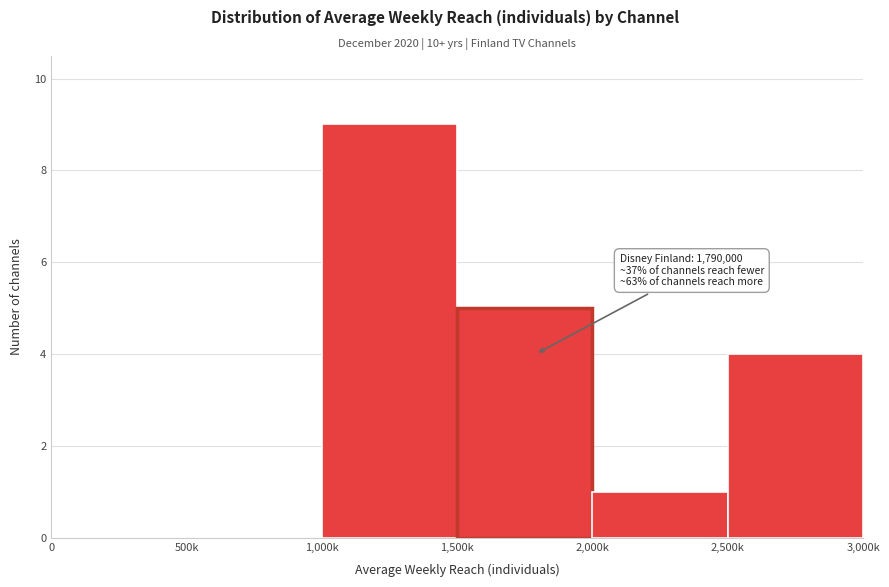

Reading left to right, transcribe all the data shown in this chart.

0=0	500k=0	1,000k=9	1,500k=5	2,000k=1	2,500k=4